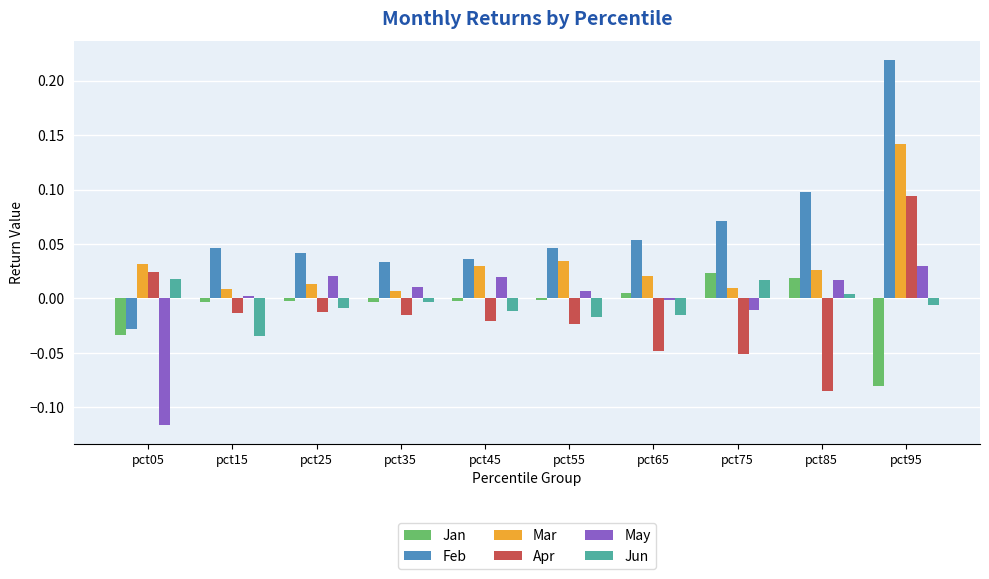

Is the value of Feb at pct95 greater than the value of Jan at pct65?

Yes